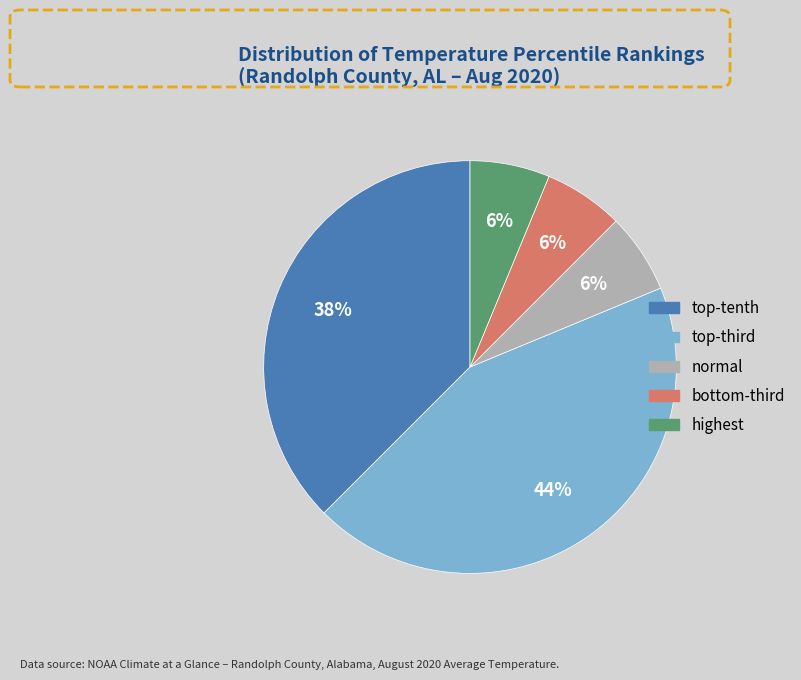

Which category has the biggest portion of the pie?

top-third